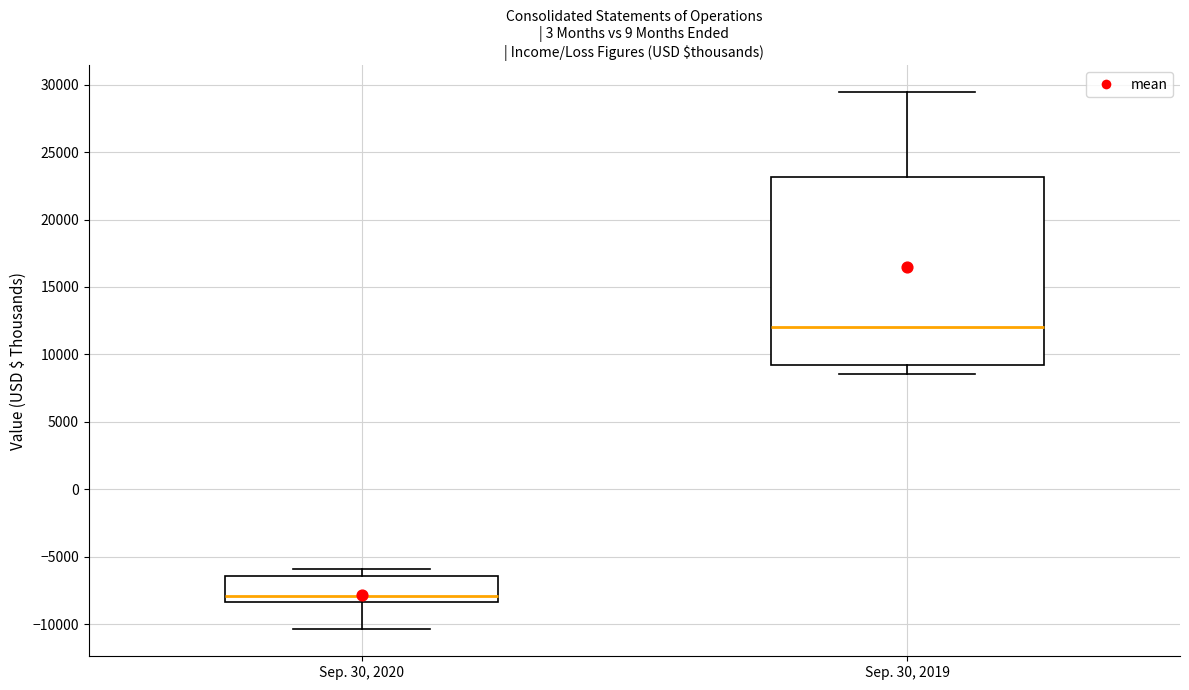

Reading left to right, transcribe this box plot: for each box, give where its median line is, the range the box spans, and where its two whiskers end, as read against the y-axis. The values are not printed on the chart, so give them approximately, as read against the axis.

Sep. 30, 2020: median -8000, box -8500 to -6500, whiskers -10500 to -6000
Sep. 30, 2019: median 12000, box 9000 to 23000, whiskers 8500 to 29500